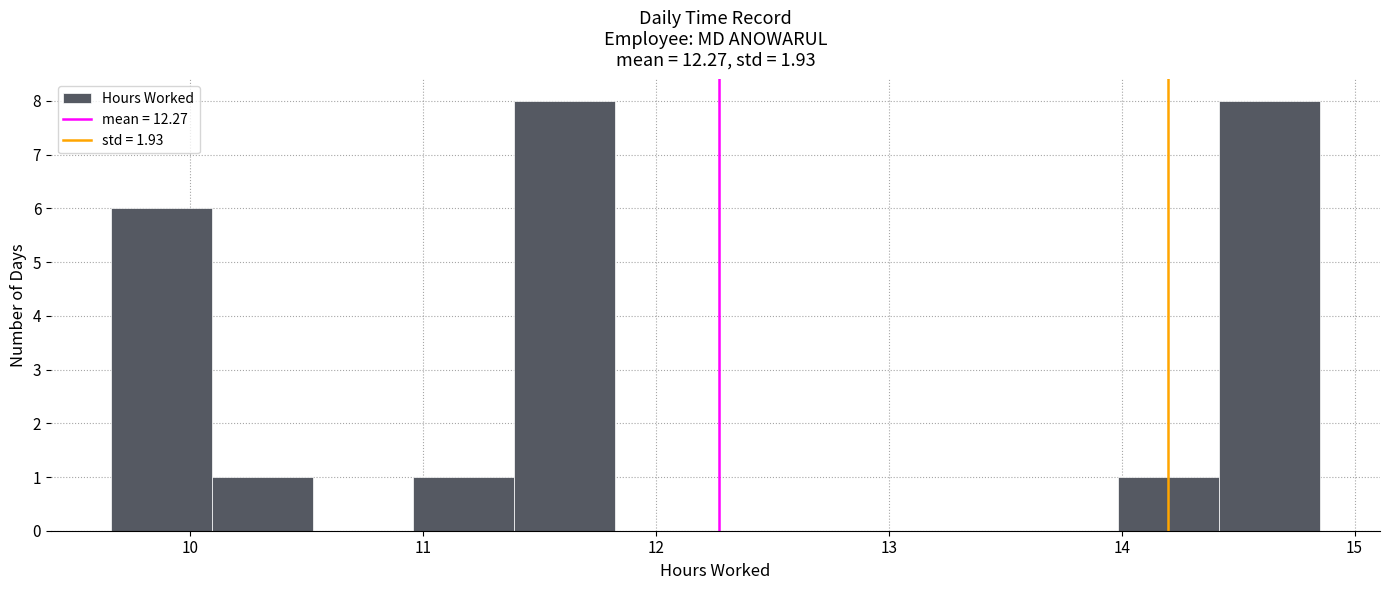

Reading left to right, list every bar in this chart as the range it spans on the x-axis followed by its height. Neither the bar edges nor the heights are printed on the chart, so give them approximately, as read against the axes.

9.7 to 10.1: 6
10.1 to 10.5: 1
10.5 to 11.0: 0
11.0 to 11.4: 1
11.4 to 11.8: 8
11.8 to 12.3: 0
12.3 to 12.7: 0
12.7 to 13.1: 0
13.1 to 13.6: 0
13.6 to 14.0: 0
14.0 to 14.4: 1
14.4 to 14.9: 8